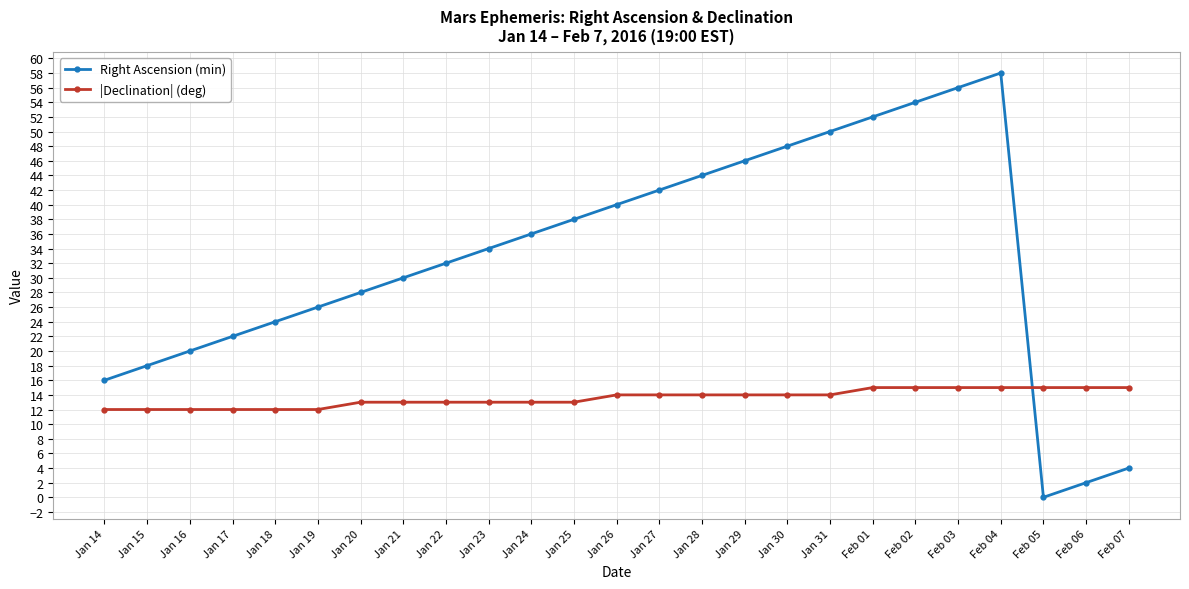

True or false: Right Ascension (min) and |Declination| (deg) intersect in this chart.

True